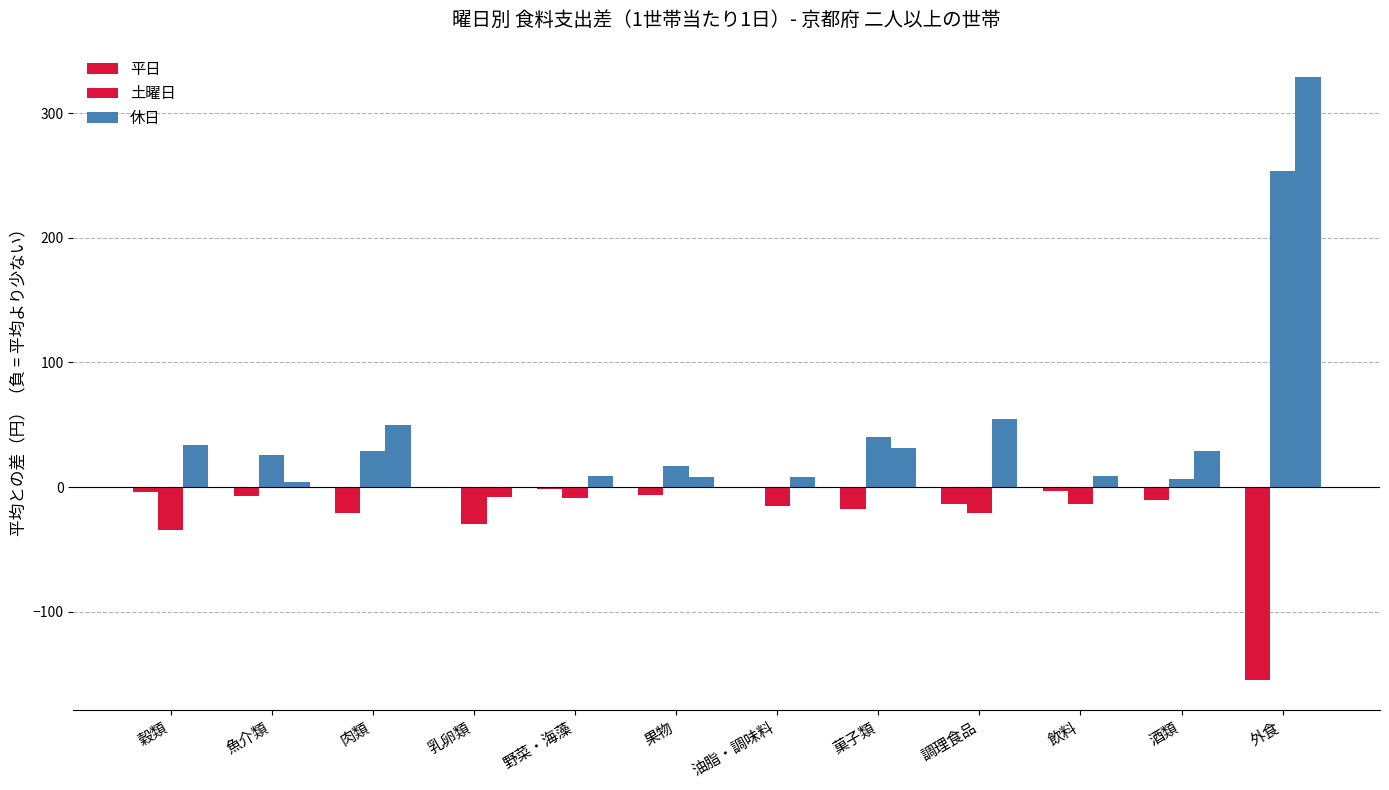

Which series has the largest total across all categories?

休日